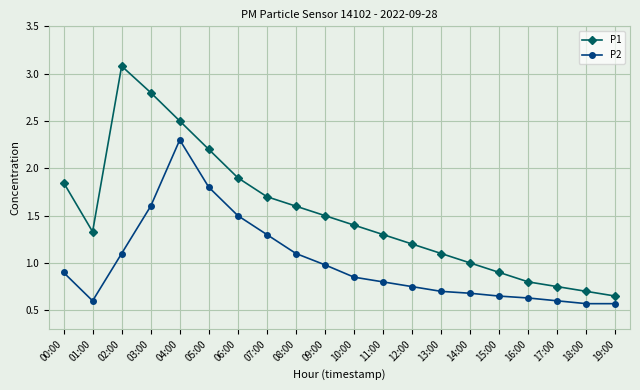

True or false: P2 and P1 cross at least once.

False